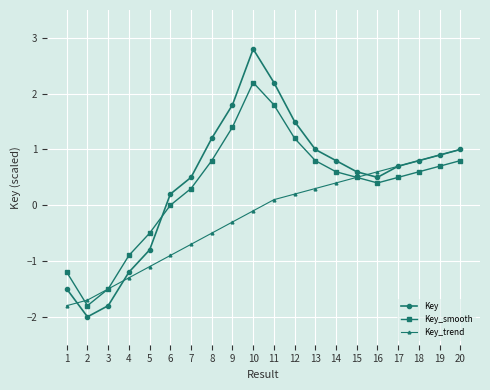

True or false: Key_smooth has a value of 0.6 at 18.

True